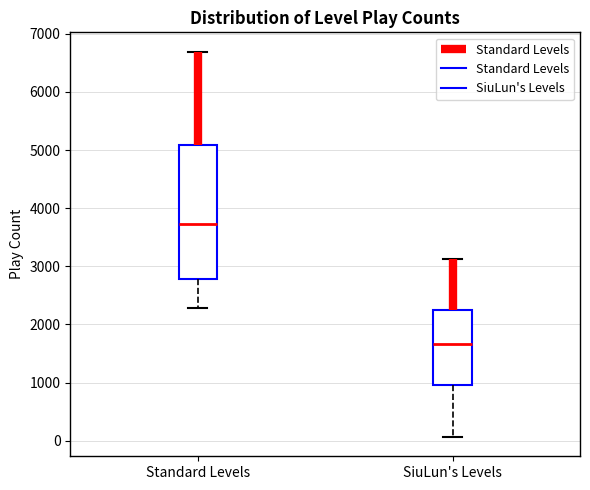

Where is the upper edge of the box for SiuLun's Levels on the y-axis? The values are not printed on the chart, so give them approximately, as read against the axis.

2200